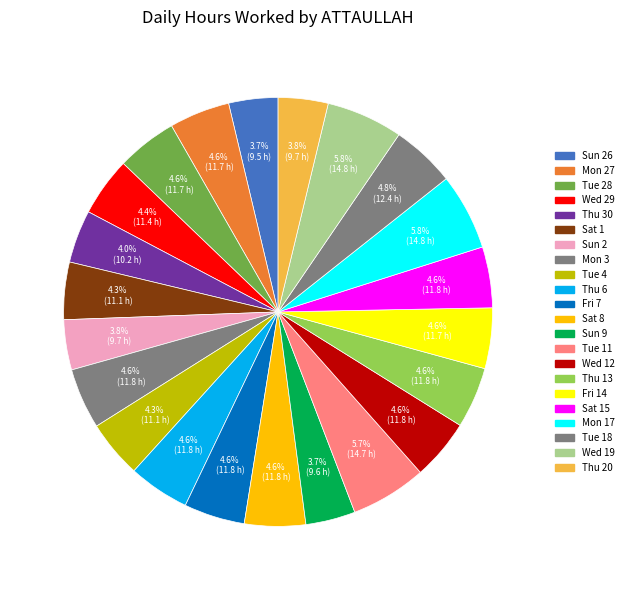

How many slices are in this pie chart?

22